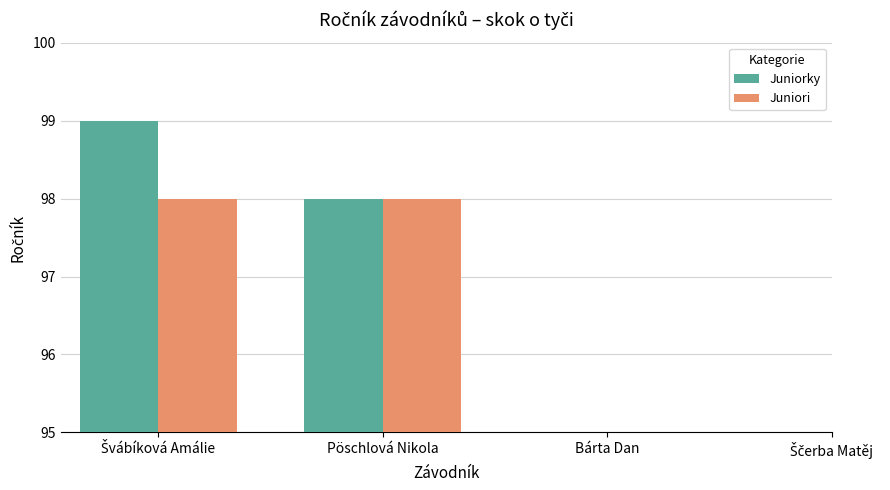

Does the chart contain stacked bars?

No